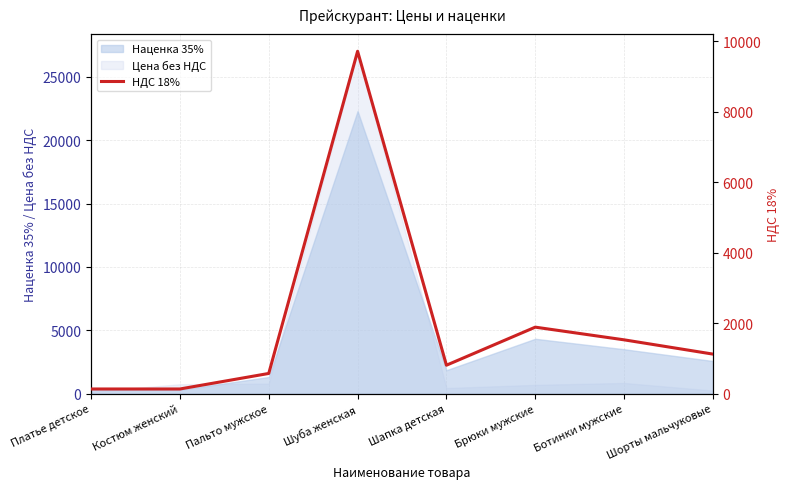

How many points are lower than both their immediate neighbors (excluding endpoints)?

1